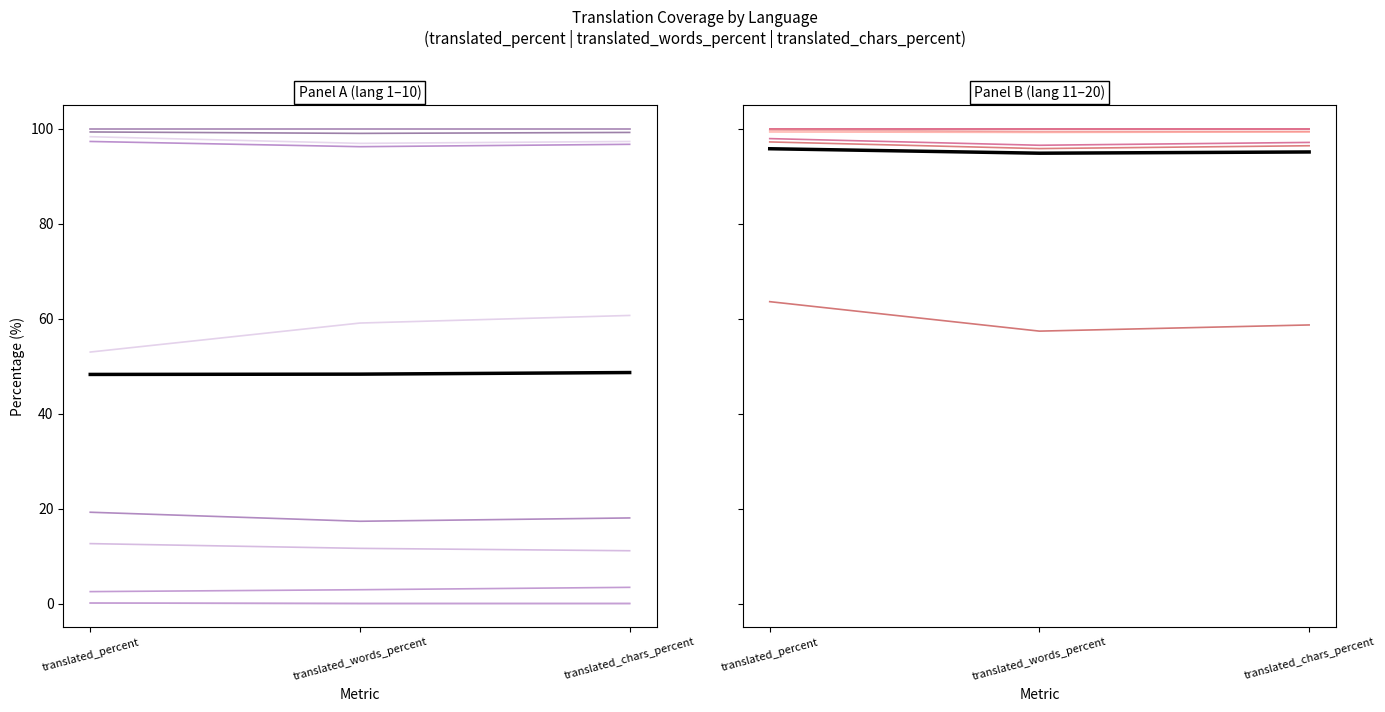

Rank the series by their average value, from lowest to highest.

translated_words_percent, translated_chars_percent, translated_percent